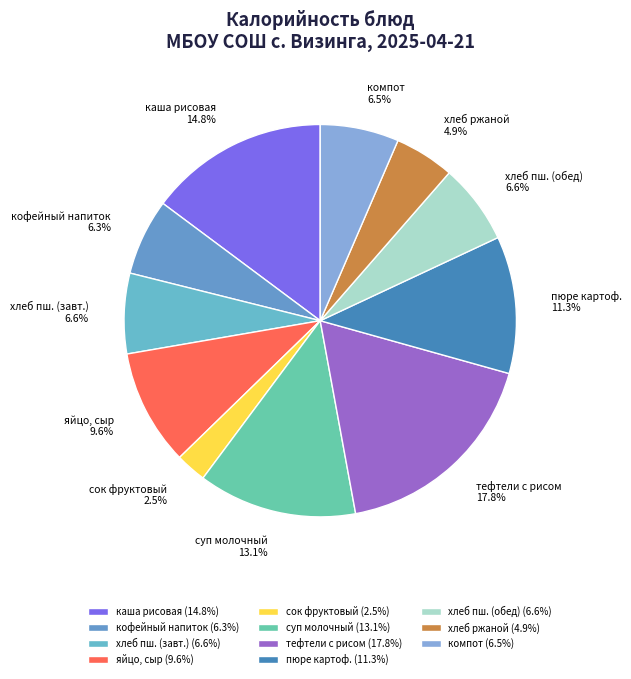

Which has a higher value, хлеб ржаной or хлеб пш. (обед)?

хлеб пш. (обед)